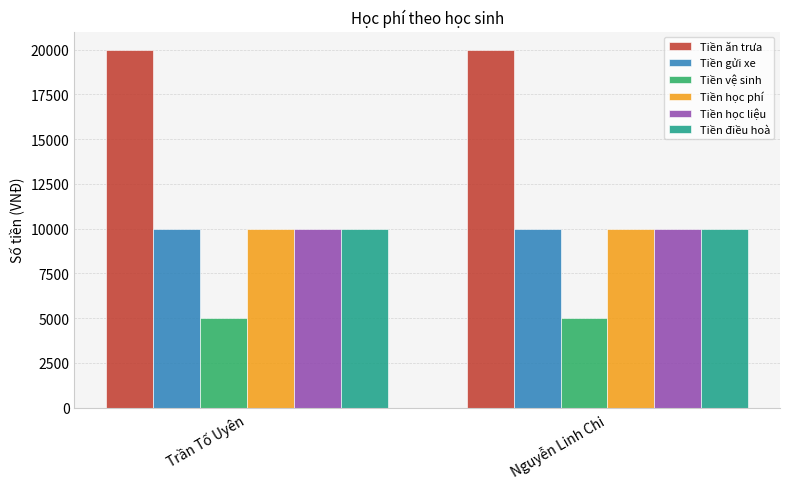

What is the smallest value displayed?

5000